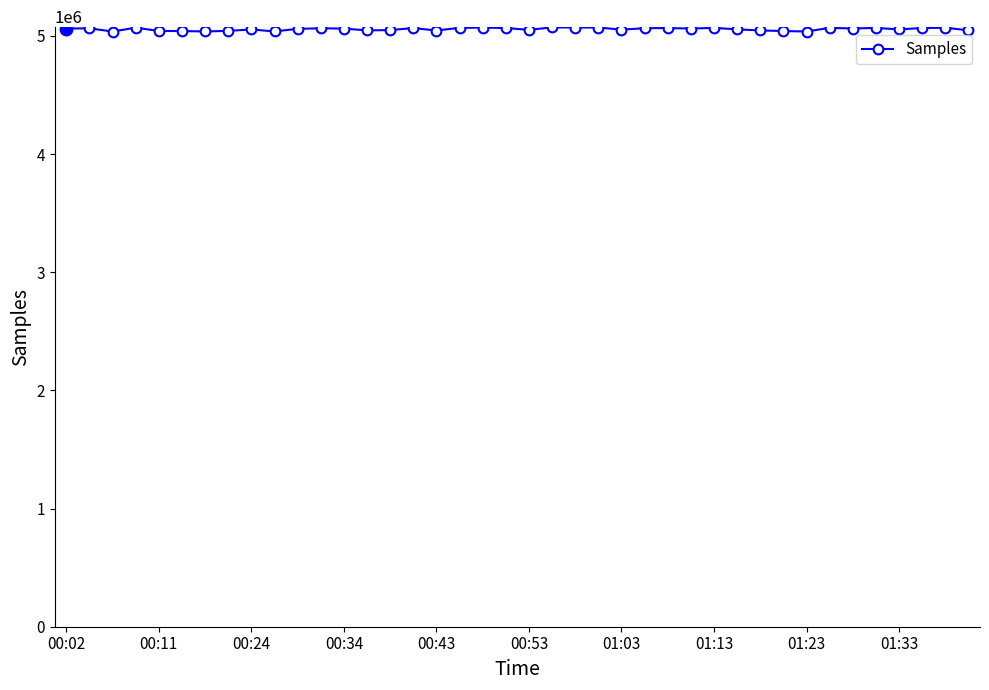

What is the greatest value displayed?

5072399